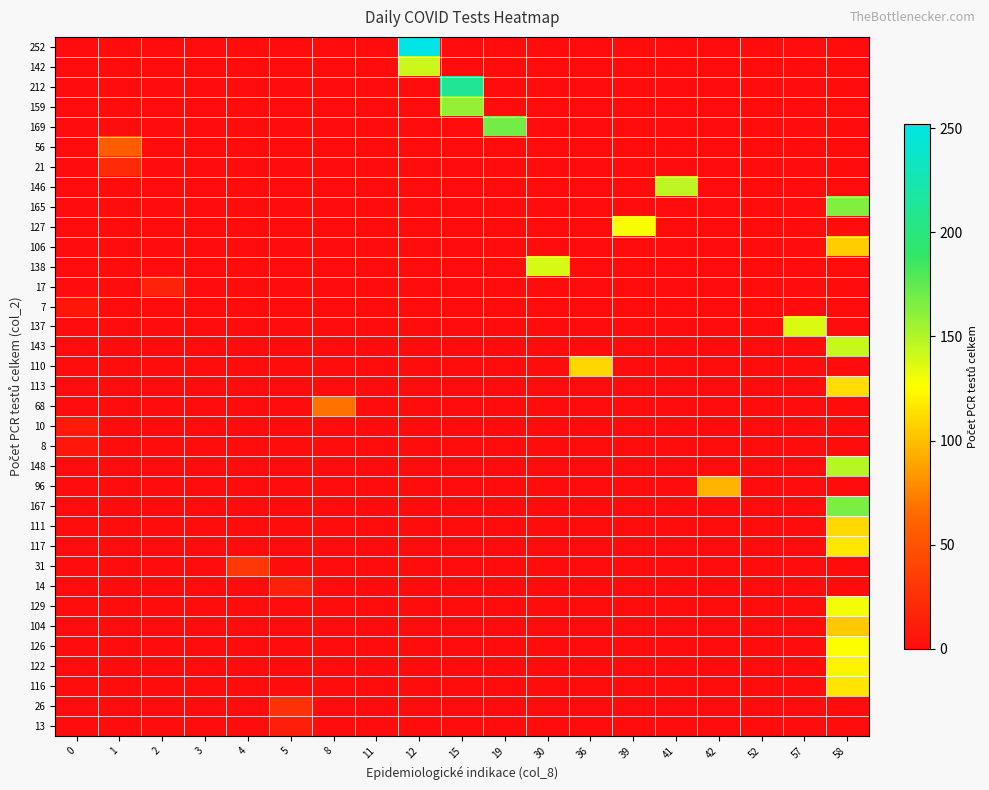

At which category does the chart reach its peak across all series?

12